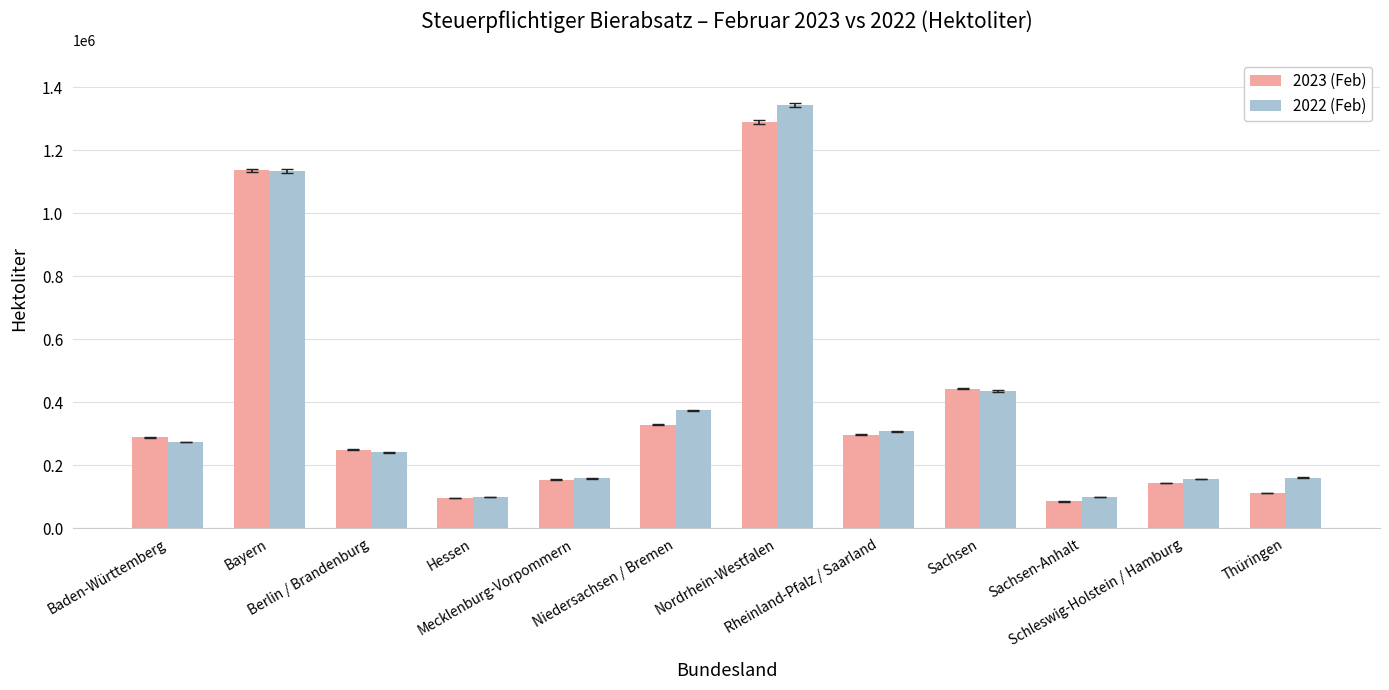

Which series has the widest spread of values?

2022 (Feb)